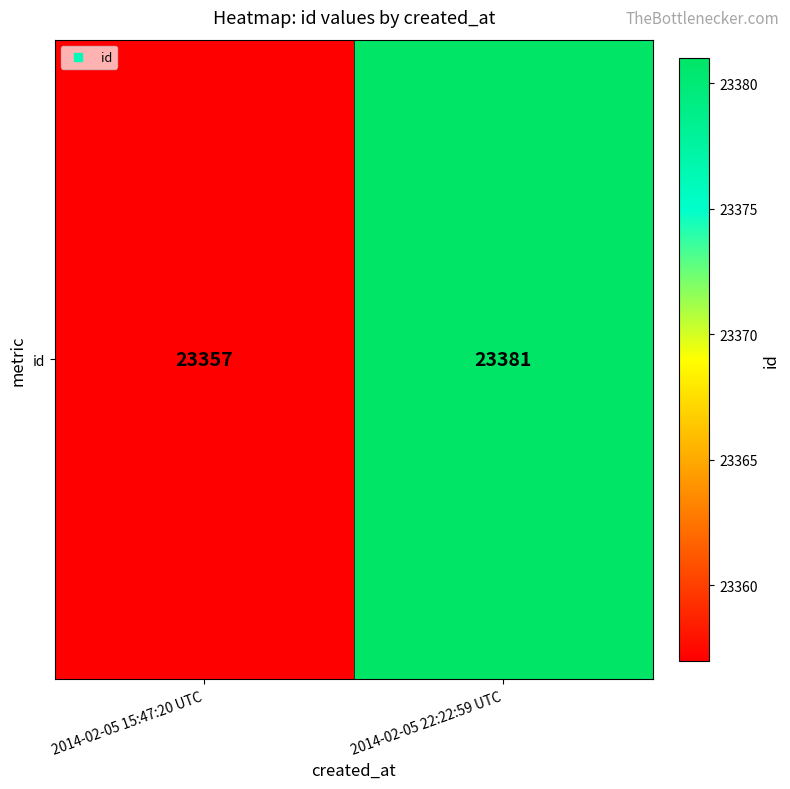

True or false: the data shows 23381 at 2014-02-05 22:22:59 UTC.

True